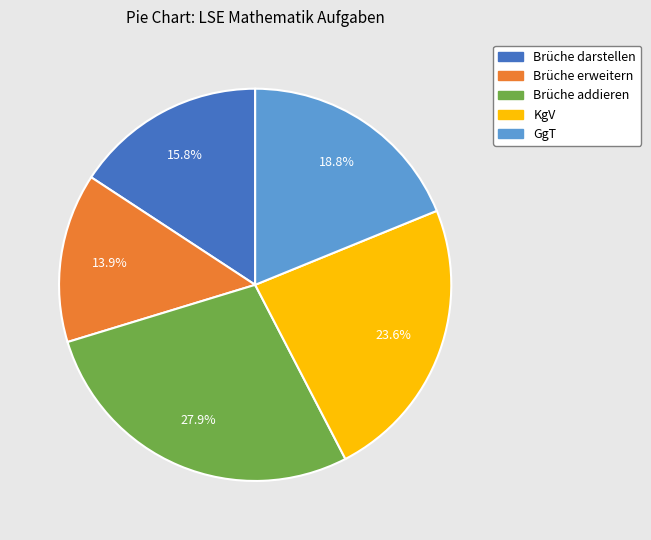

Rank the categories by value from highest to lowest.

Brüche addieren, KgV, GgT, Brüche darstellen, Brüche erweitern